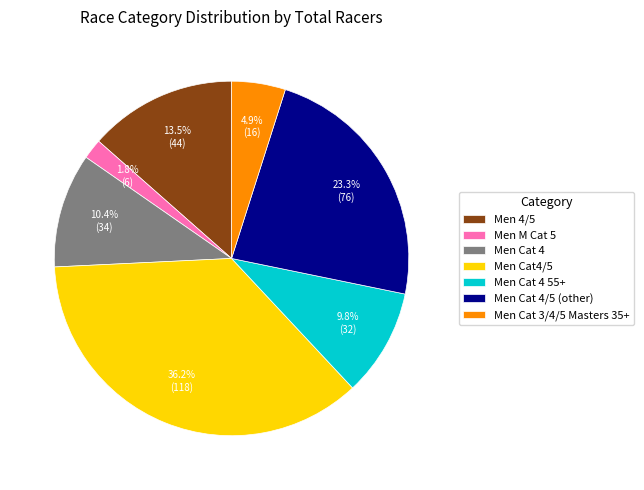

What is the ratio of the value at Men 4/5 to the value at Men Cat 4/5 (other)?

0.6